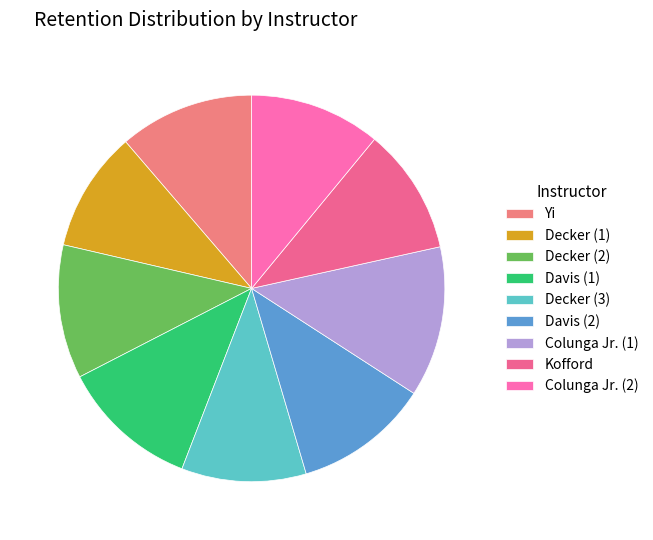

Rank the categories by value from lowest to highest.

Decker (1), Decker (3), Kofford, Colunga Jr. (2), Decker (2), Yi, Davis (2), Davis (1), Colunga Jr. (1)